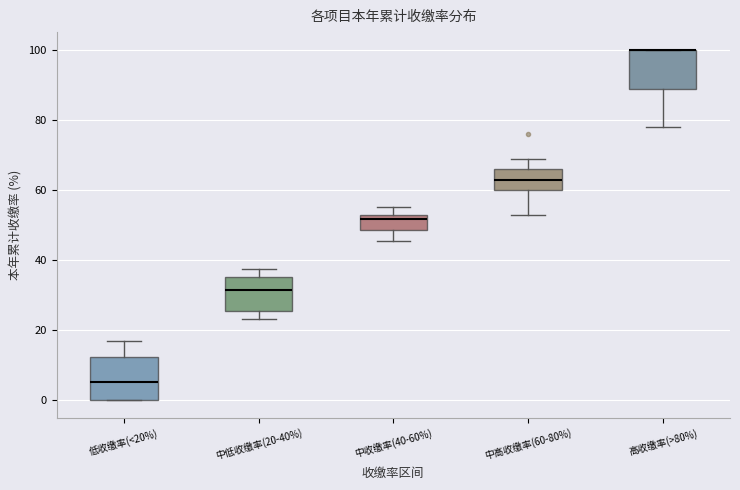

Reading left to right, transcribe this box plot: for each box, give where its median line is, the range the box spans, and where its two whiskers end, as read against the y-axis. The values are not printed on the chart, so give them approximately, as read against the axis.

低收缴率(<20%): median 6, box 0 to 12, whiskers 0 to 16
中低收缴率(20-40%): median 32, box 26 to 36, whiskers 24 to 38
中收缴率(40-60%): median 52 (just below the box's upper edge), box 48 to 52, whiskers 46 to 56
中高收缴率(60-80%): median 62, box 60 to 66, whiskers 52 to 68
高收缴率(>80%): median 100 (drawn on the box's upper edge), box 88 to 100, whiskers 78 to 100